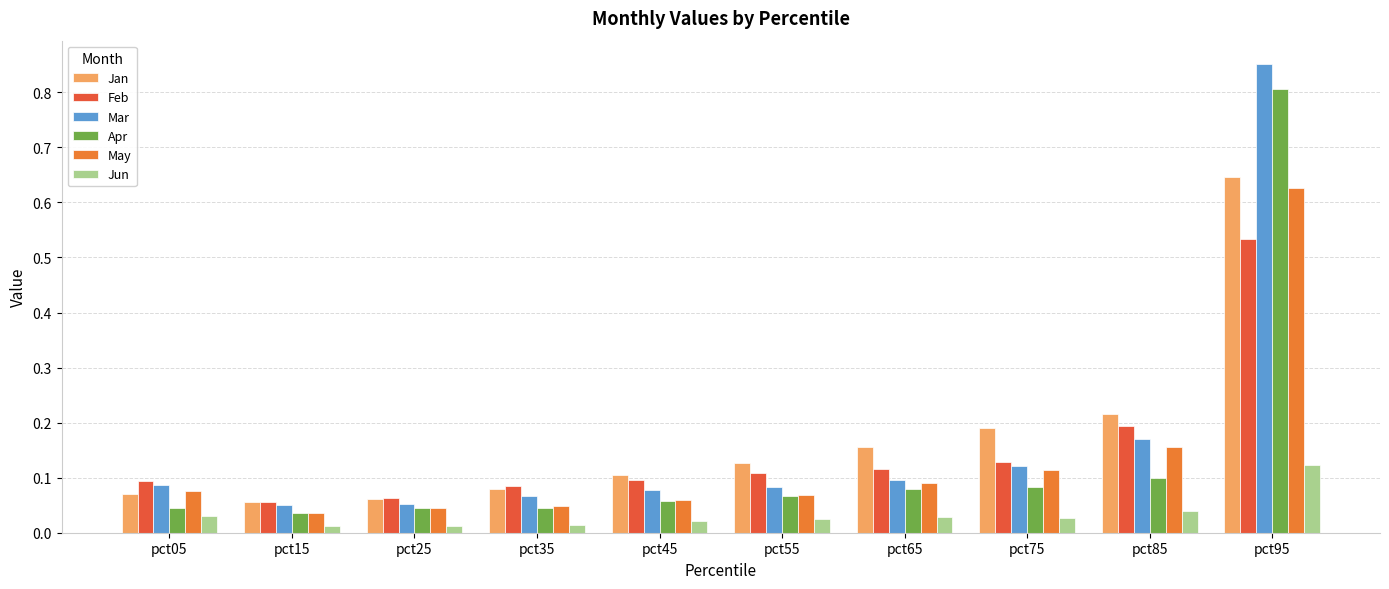

Does the chart contain any negative values?

No